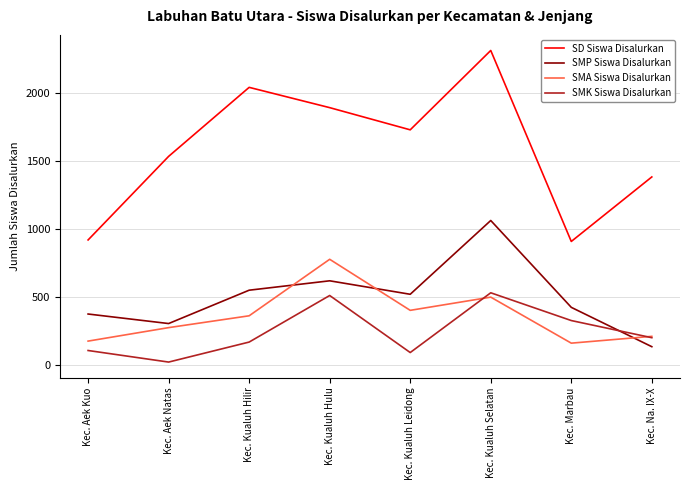

True or false: SMK Siswa Disalurkan has a value of 434 at Kec. Marbau.

False